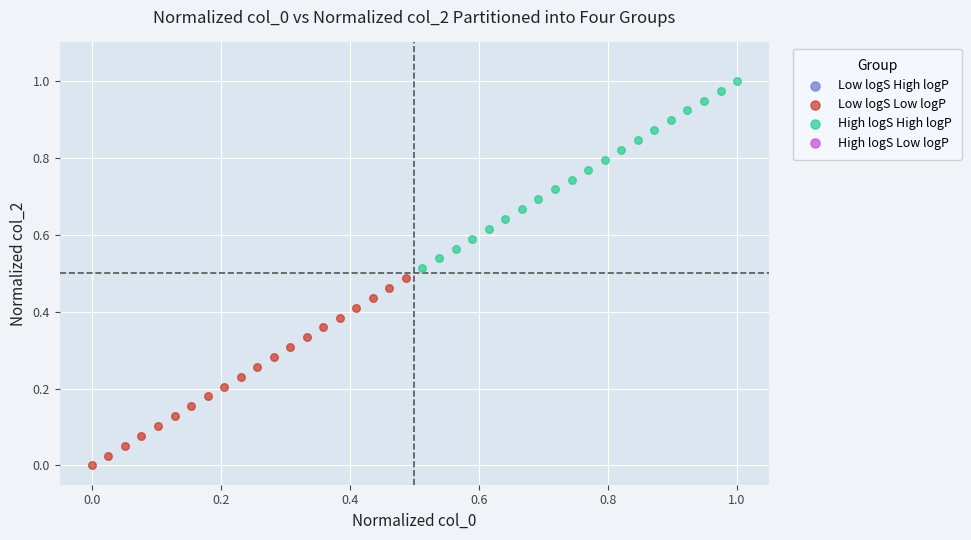

Which series contains the highest Y value?

High logS High logP